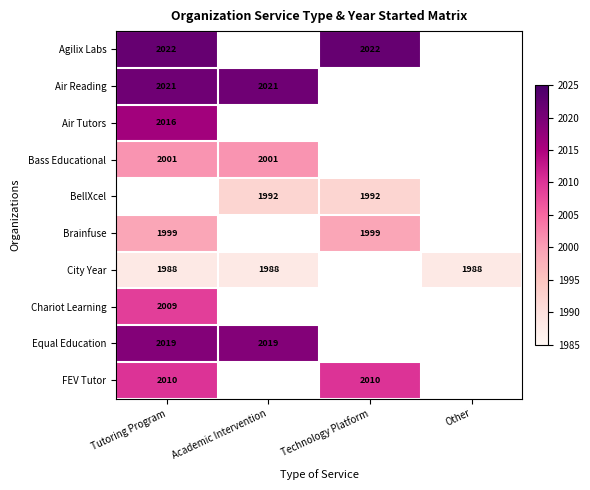

What is the minimum value shown in the chart?

1988.0